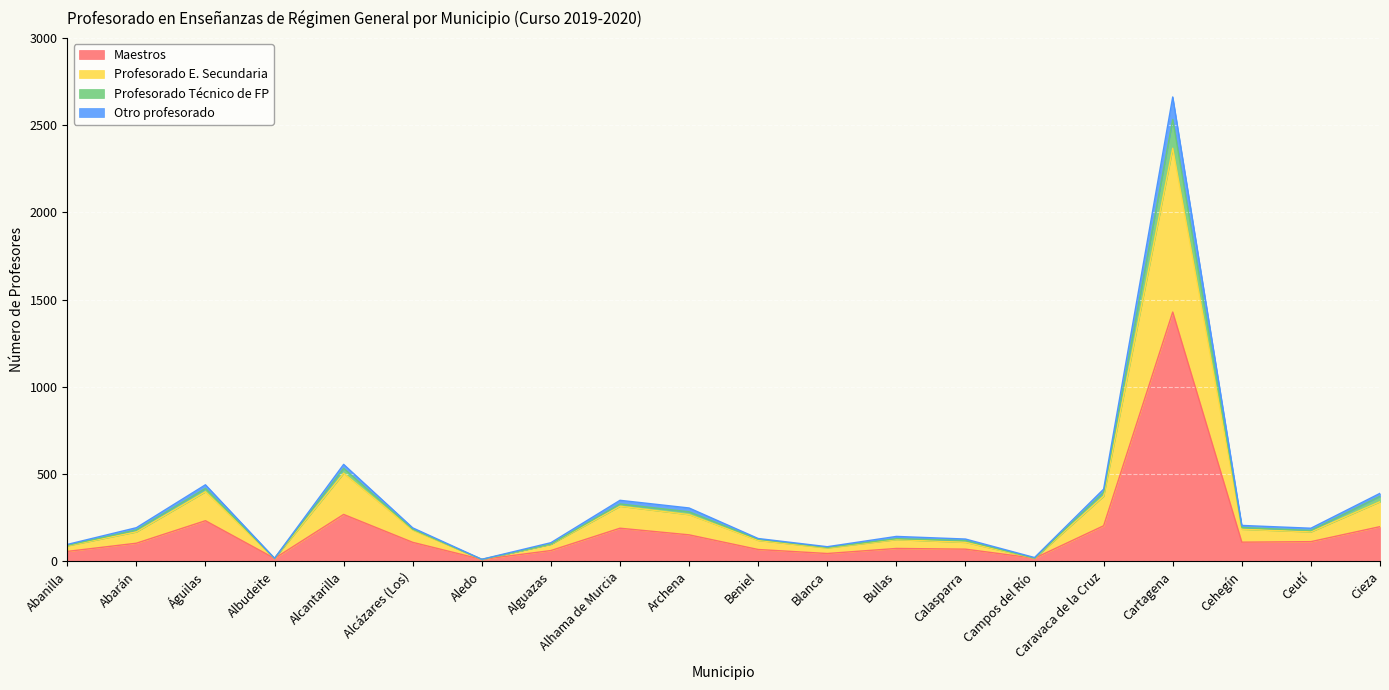

The Maestros series shows 28 at Campos del Río. True or false?

False